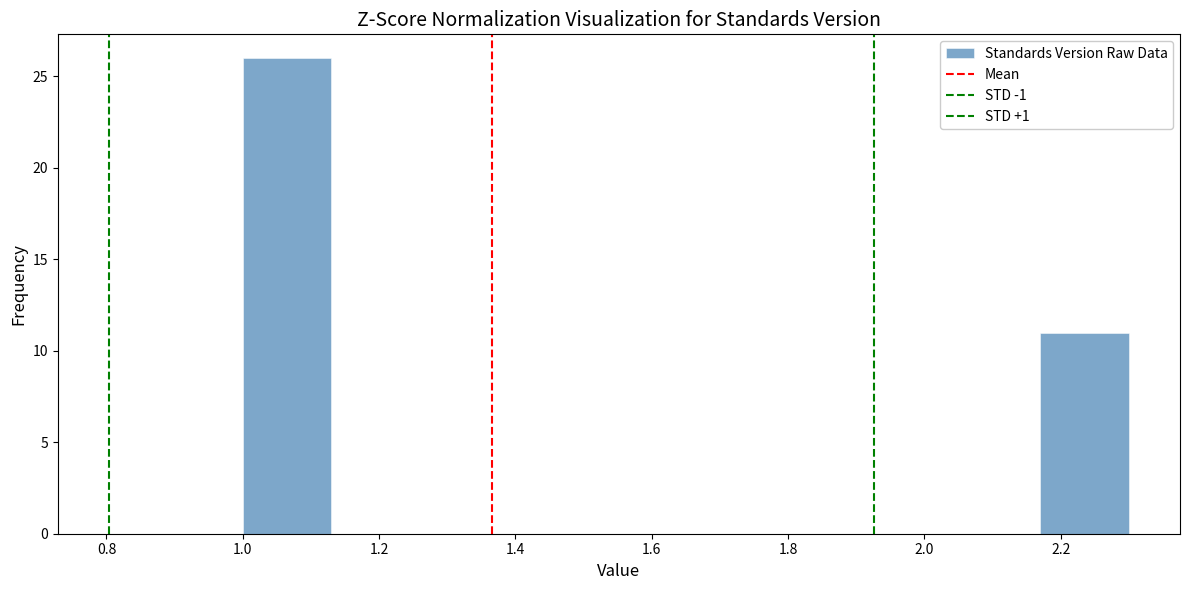

Reading left to right, transcribe this chart: for each bar, give the range it covers on the x-axis and its height. Neither the bar edges nor the heights are printed on the chart, so give them approximately, as read against the axes.

1.00 to 1.13: 26
1.13 to 1.26: 0
1.26 to 1.39: 0
1.39 to 1.52: 0
1.52 to 1.65: 0
1.65 to 1.78: 0
1.78 to 1.91: 0
1.91 to 2.04: 0
2.04 to 2.17: 0
2.17 to 2.30: 11